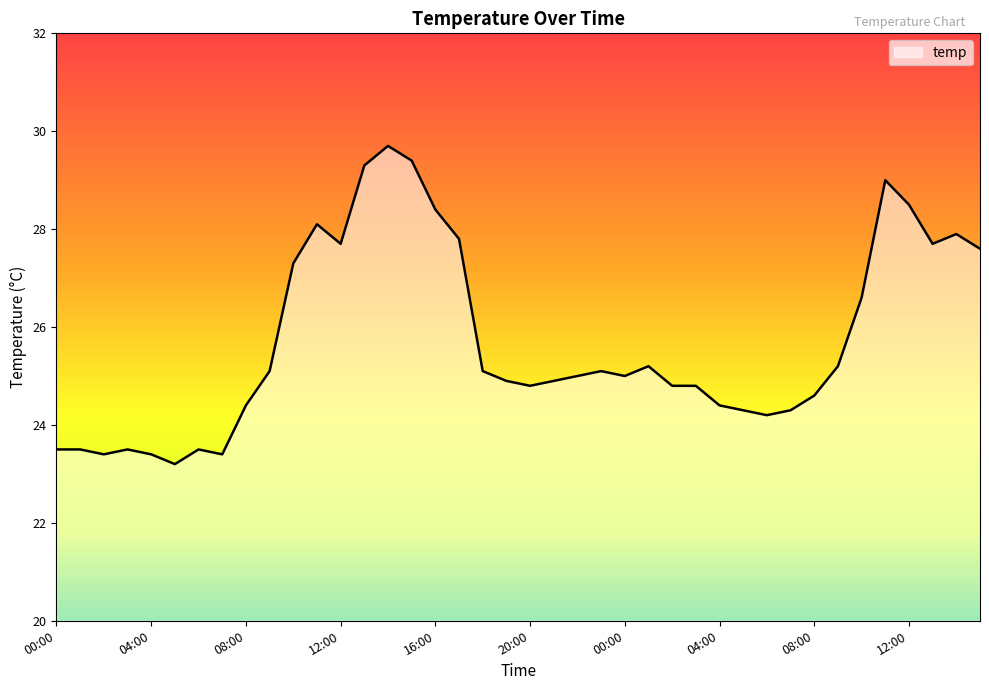

What is the smallest value displayed?

23.2